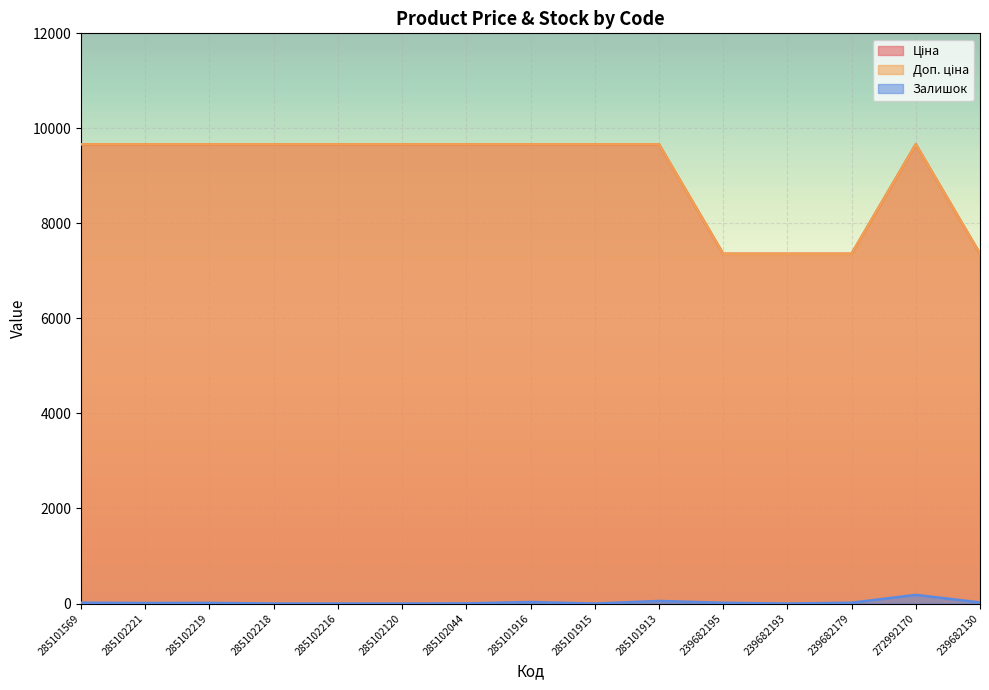

What is the difference between the second highest and second lowest values in the Доп. ціна series?

2304.5